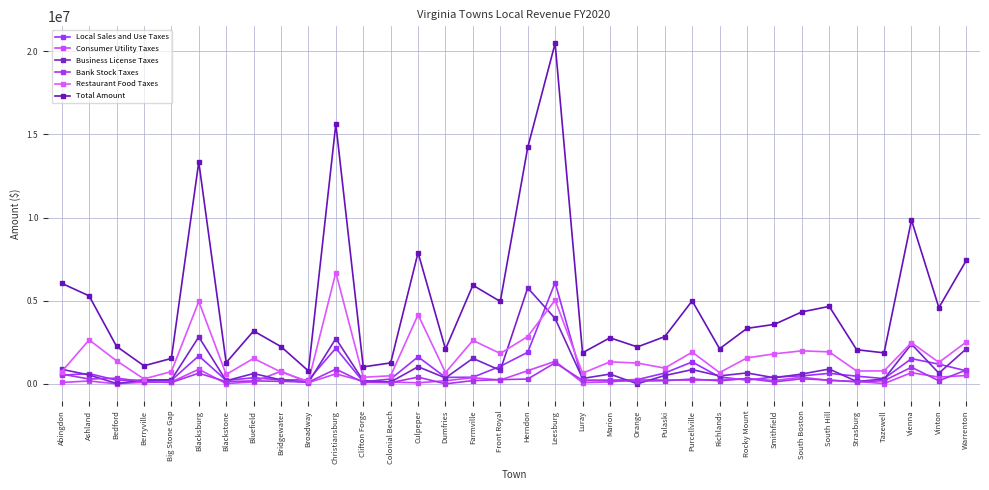

Where do Local Sales and Use Taxes and Consumer Utility Taxes first cross each other?

Bluefield and Bridgewater